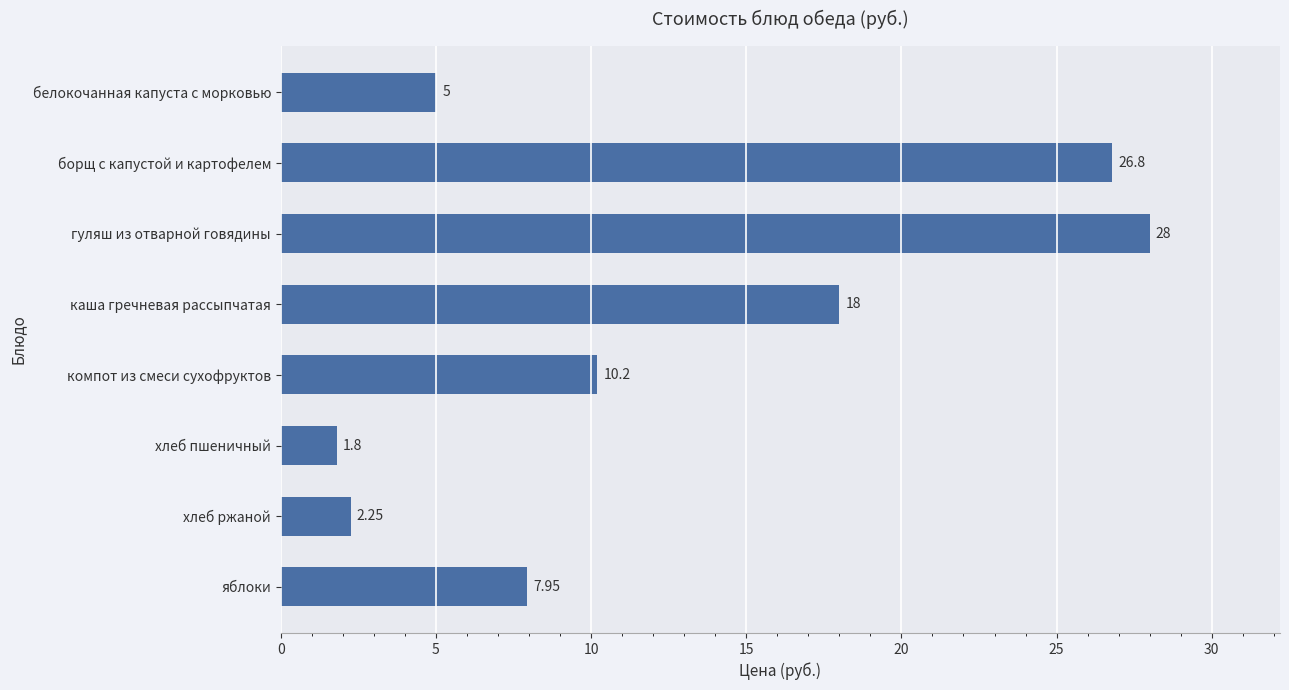

Which category has the lowest value across all series?

хлеб пшеничный